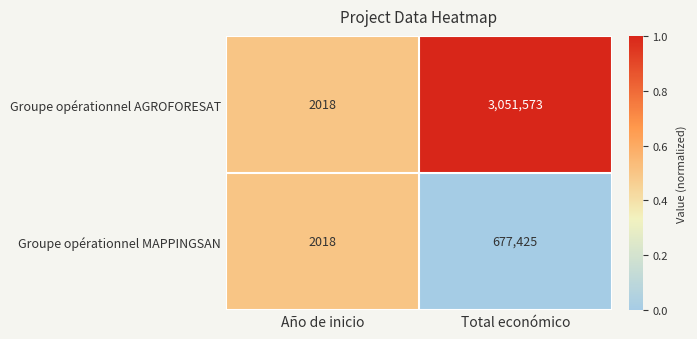

What is the difference between the Groupe opérationnel AGROFORESAT values at Total económico and Año de inicio?

3049555